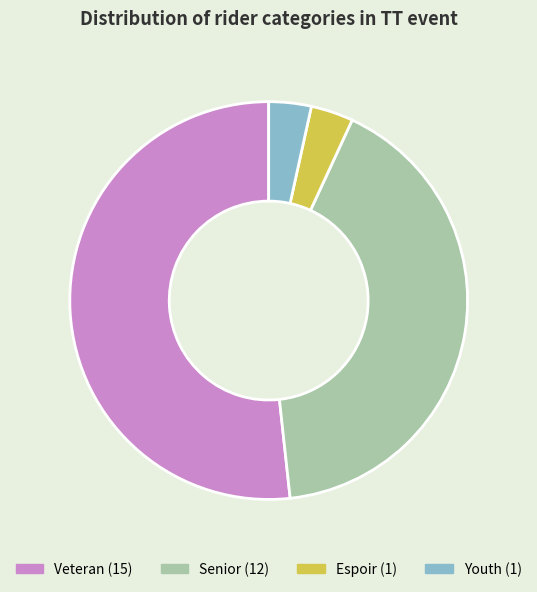

Is there any slice that represents more than half of the pie?

Yes